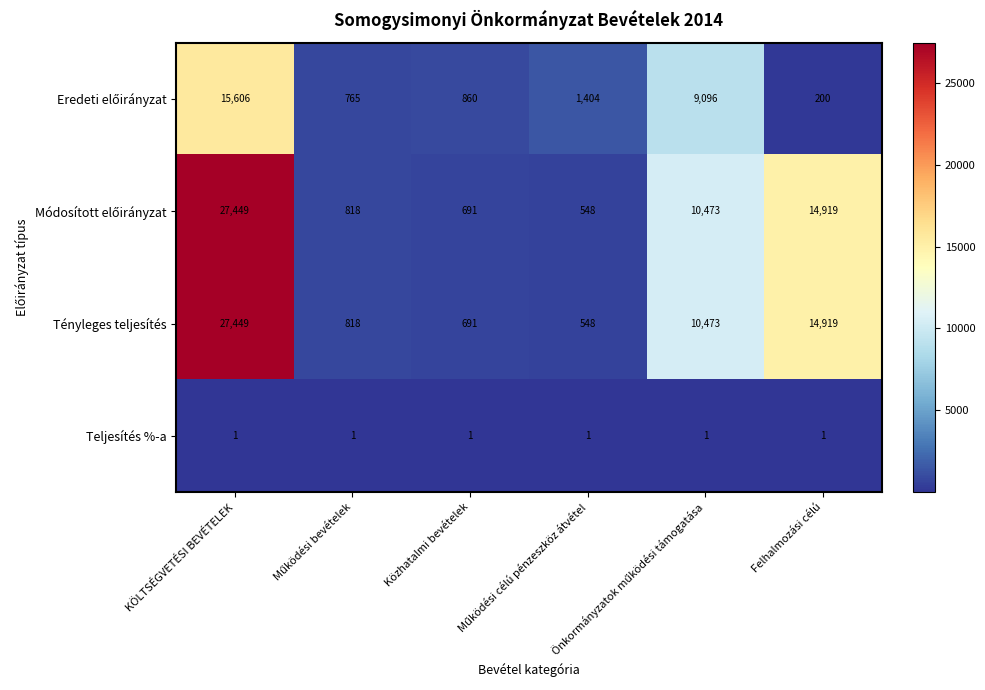

What is the average value of the Tényleges teljesítés series?

9150